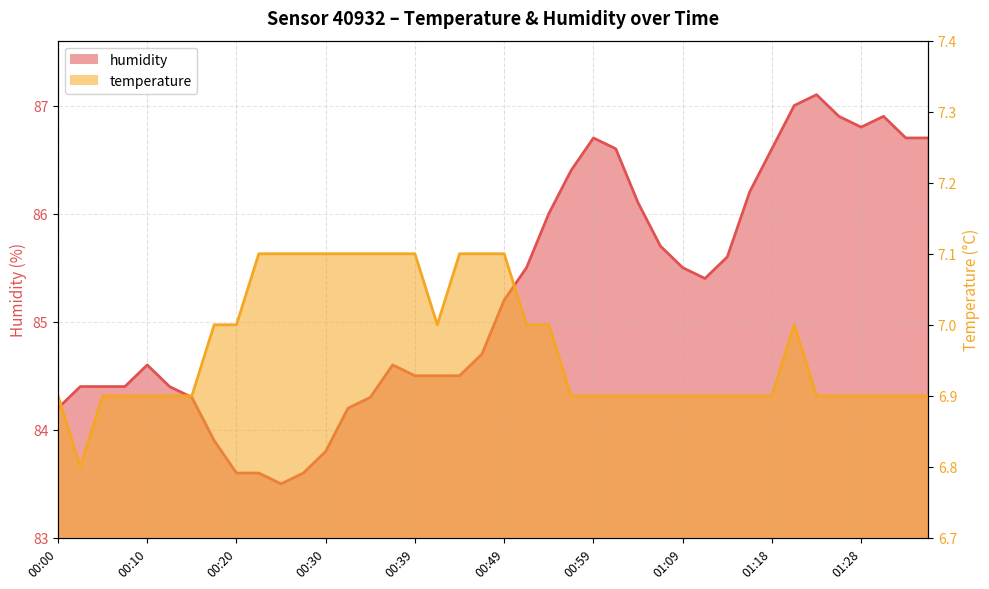

Reading left to right, what are all the values shown in this chart?

humidity: 84.2	84.4	84.4	84.4	84.6	84.4	84.3	83.9	83.6	83.6	83.5	83.6	83.8	84.2	84.3	84.6	84.5	84.5	84.5	84.7	85.2	85.5	86.0	86.4	86.7	86.6	86.1	85.7	85.5	85.4	85.6	86.2	86.6	87.0	87.1	86.9	86.8	86.9	86.7	86.7
temperature: 6.9	6.8	6.9	6.9	6.9	6.9	6.9	7.0	7.0	7.1	7.1	7.1	7.1	7.1	7.1	7.1	7.1	7.0	7.1	7.1	7.1	7.0	7.0	6.9	6.9	6.9	6.9	6.9	6.9	6.9	6.9	6.9	6.9	7.0	6.9	6.9	6.9	6.9	6.9	6.9